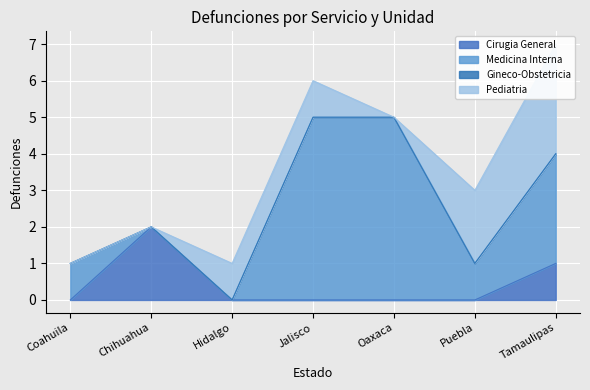

The Gineco-Obstetricia series shows 0 at Tamaulipas. True or false?

True